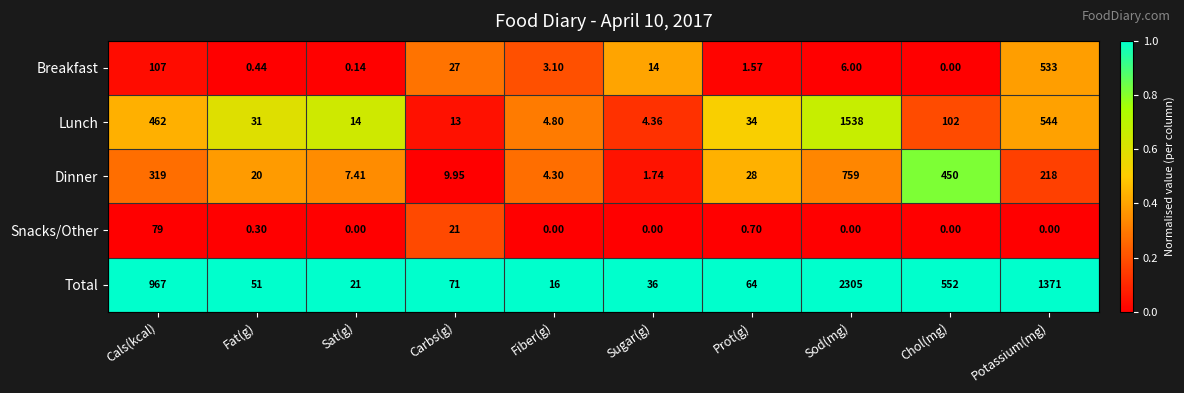

At how many categories does at least one series exceed 0?

10